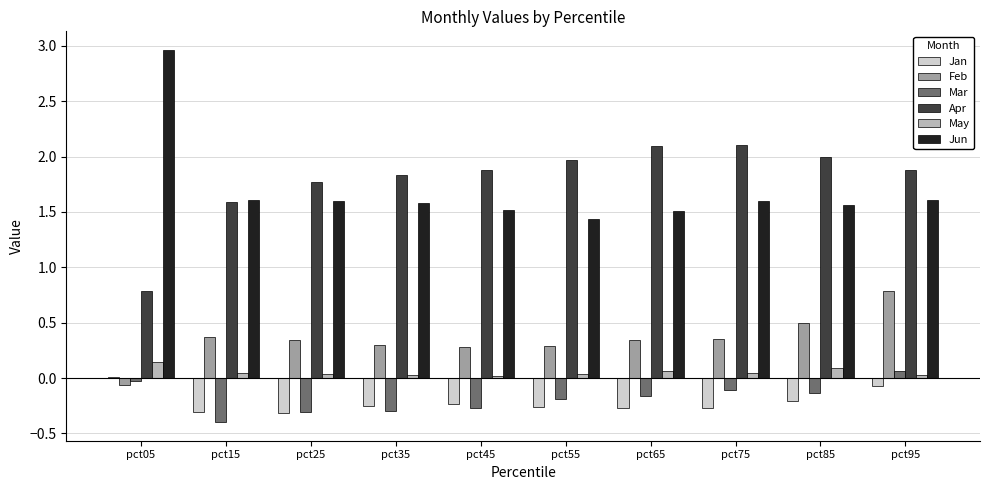

At which label does Mar first exceed 0?

pct95